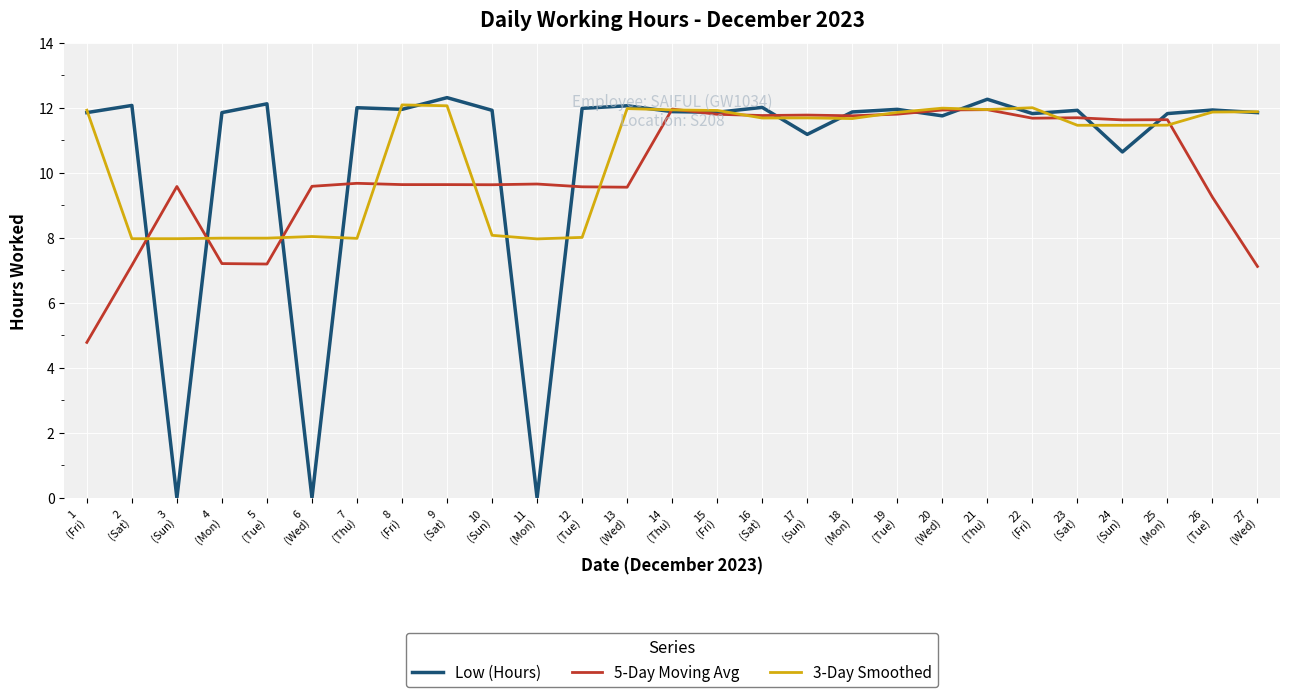

What is the maximum value for Low (Hours)?

12.3